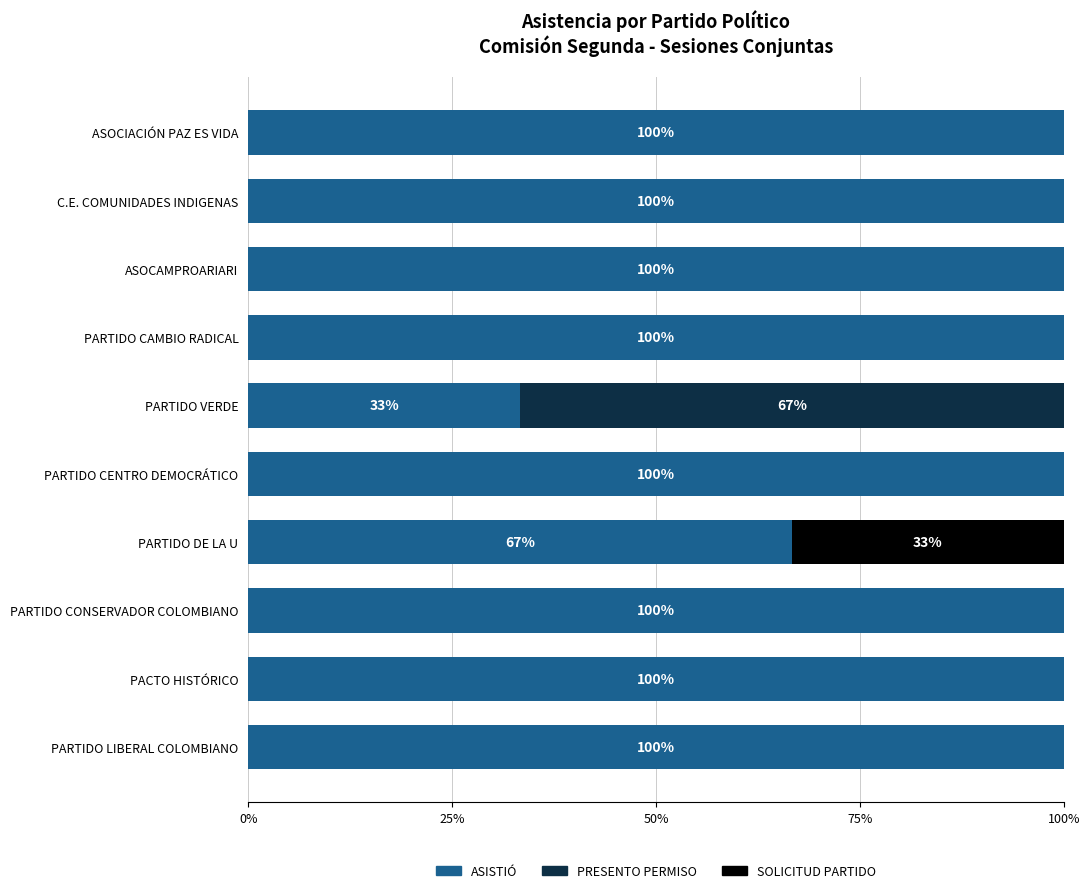

Is it true that ASISTIÓ equals 33.3 at PARTIDO VERDE?

True